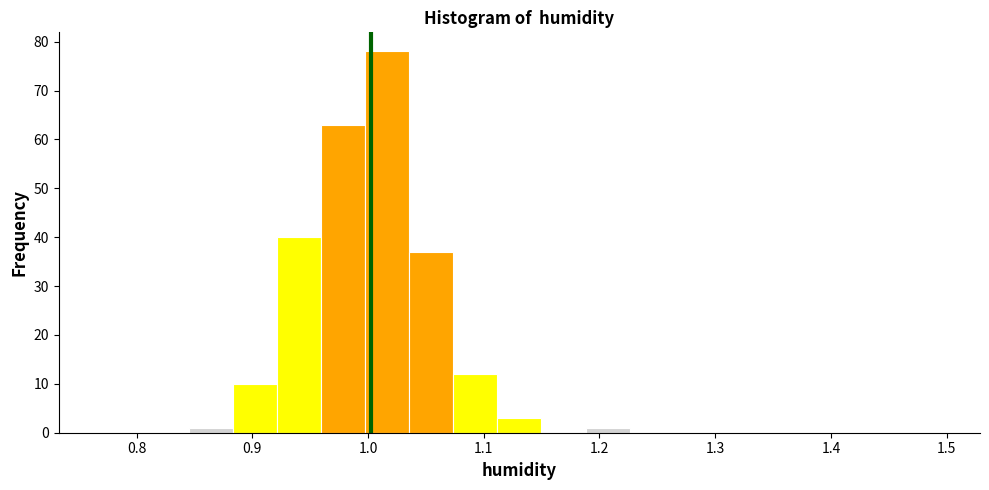

Around what value on the x-axis is the tallest bar? Give the approximate position of its centre, as read against the axis.

1.02